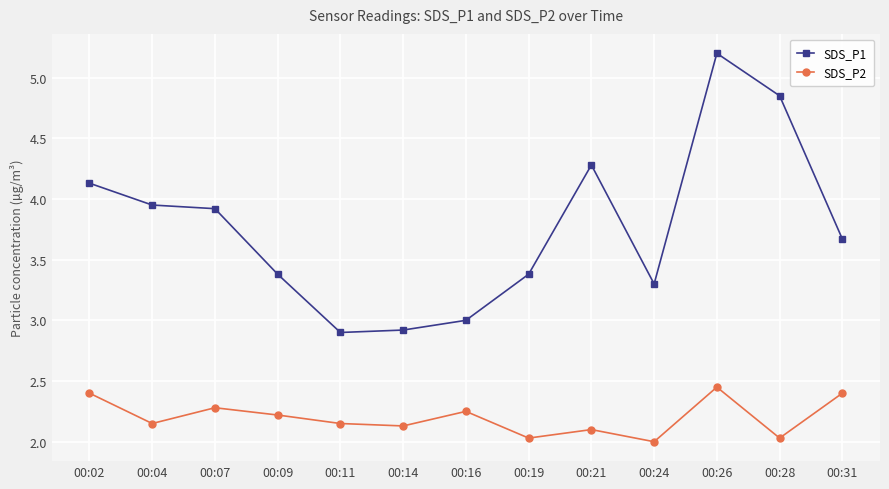

At which label is SDS_P2 closest to 2?

00:24